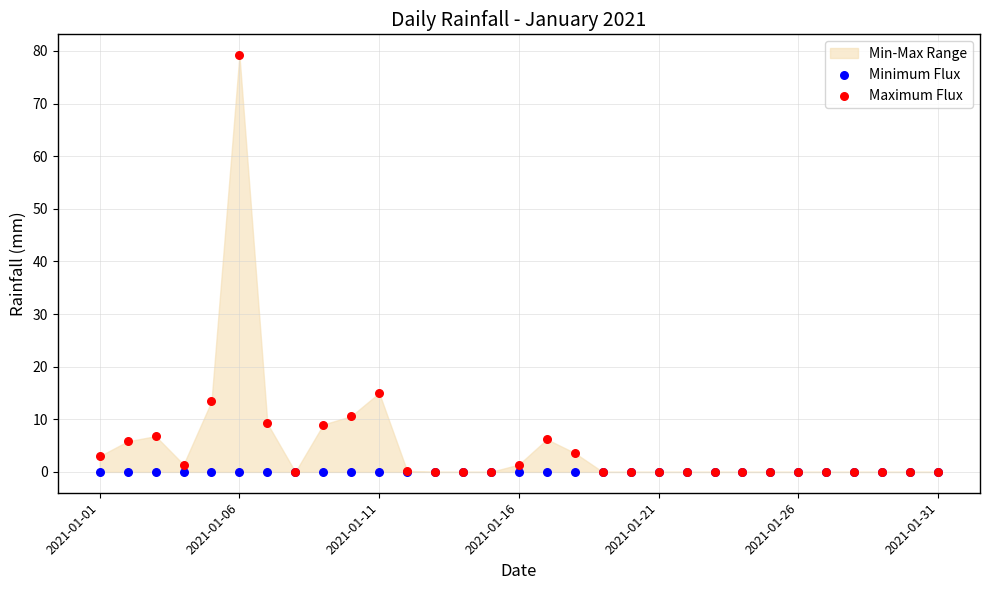

Across all series, what Y value is closest to 39?

15.0